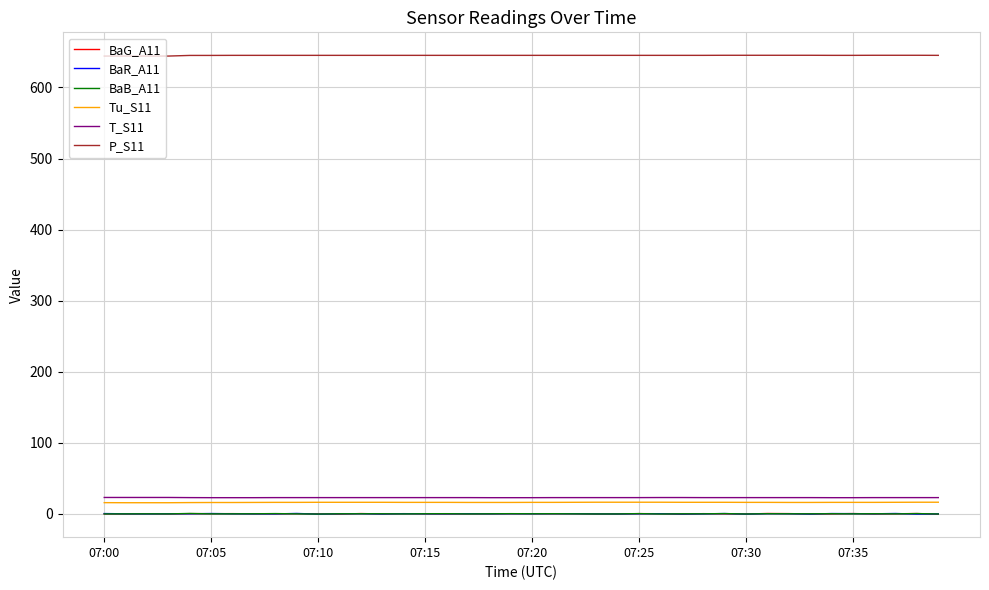

Which series has the largest total across all categories?

P_S11